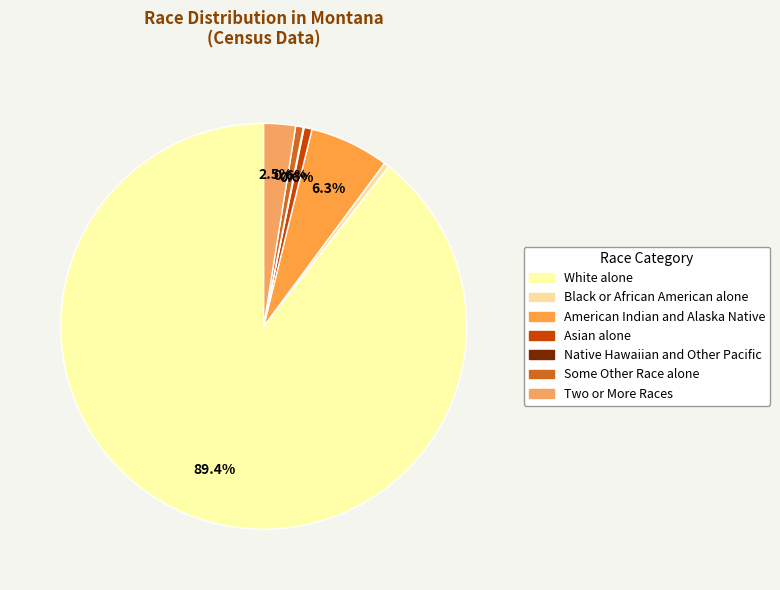

Rank the categories by value from highest to lowest.

White alone, American Indian and Alaska Native, Two or More Races, Black or African American alone, Asian alone, Native Hawaiian and Other Pacific, Some Other Race alone